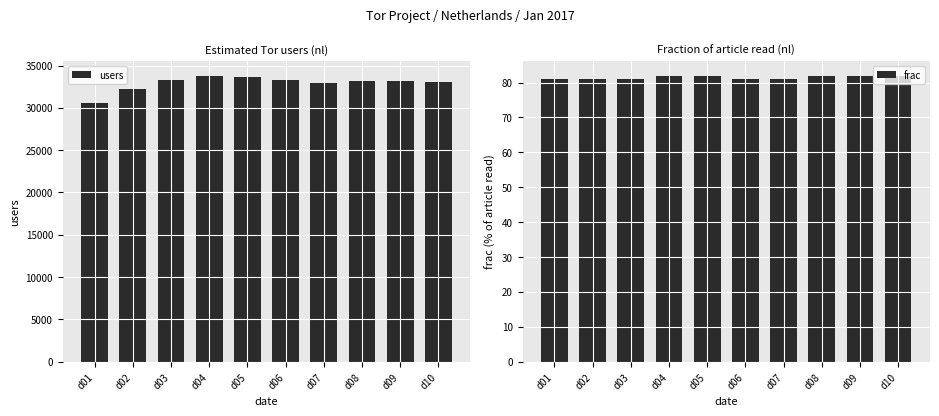

Reading left to right, what are all the values shown in this chart?

users: 30577	32227	33348	33823	33665	33354	32969	33181	33212	33083
frac: 81	81	81	82	82	81	81	82	82	82